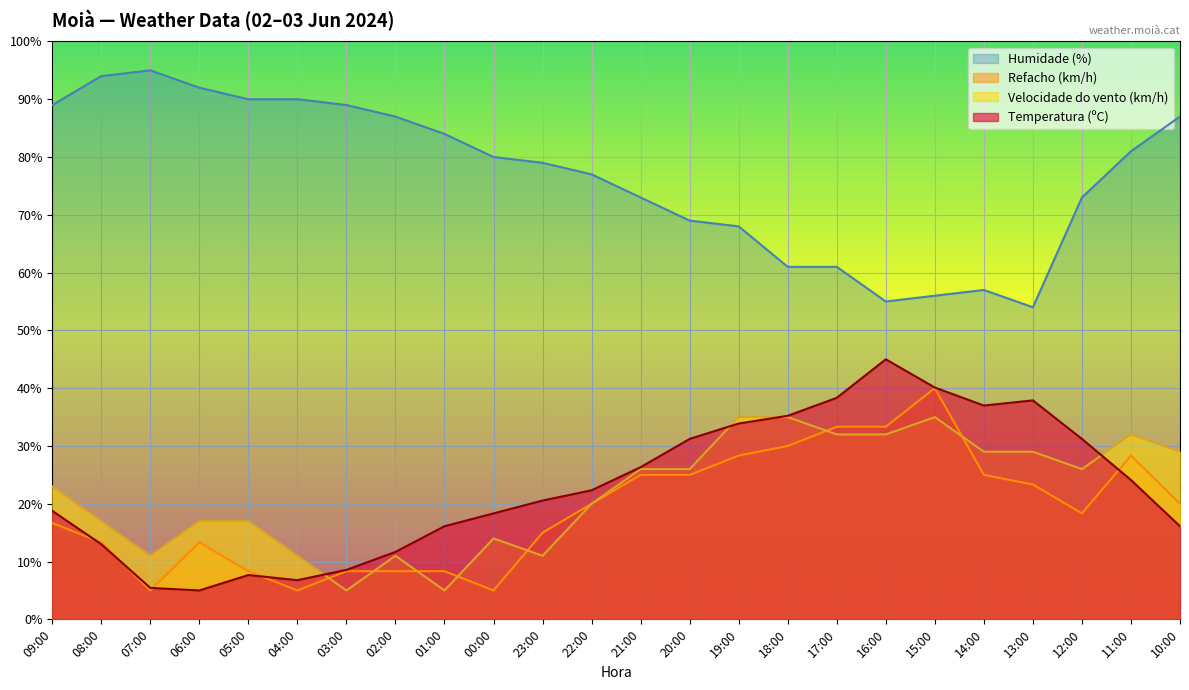

Which category has the highest value in the Temperatura (ºC) series?

16:00